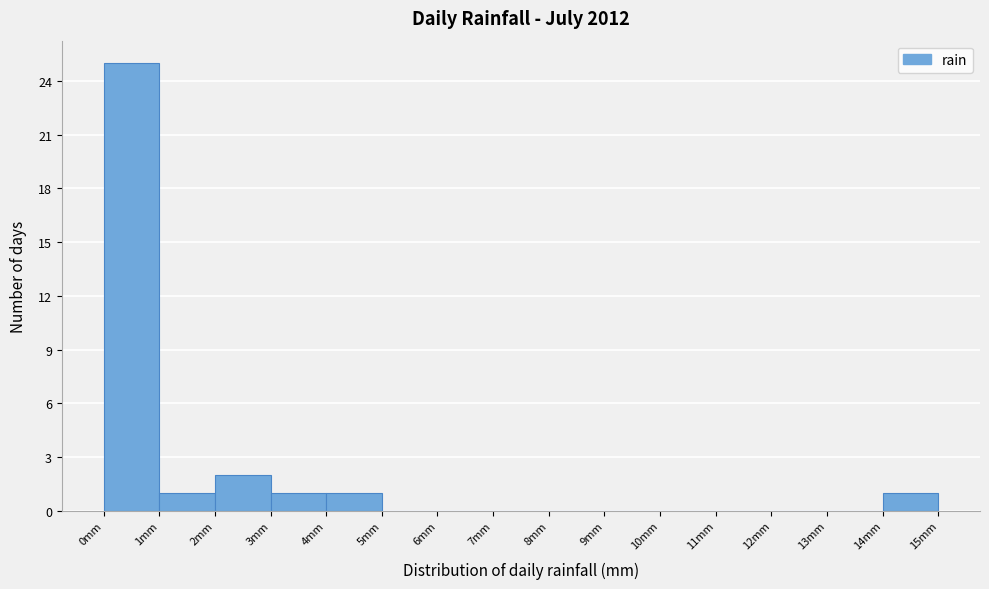

Which range on the x-axis has the tallest bar?

0 to 1